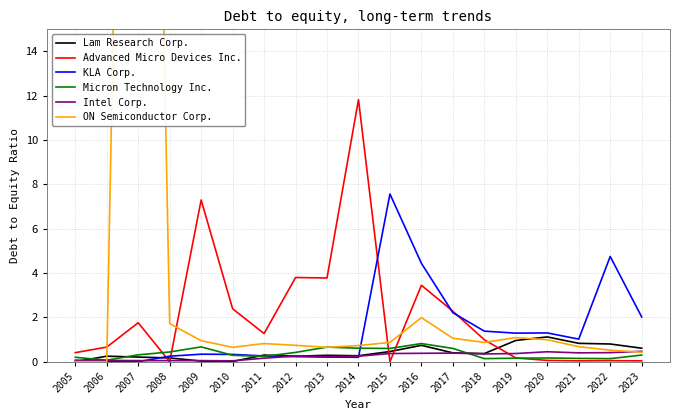

True or false: Intel Corp. and Advanced Micro Devices Inc. cross at least once.

True